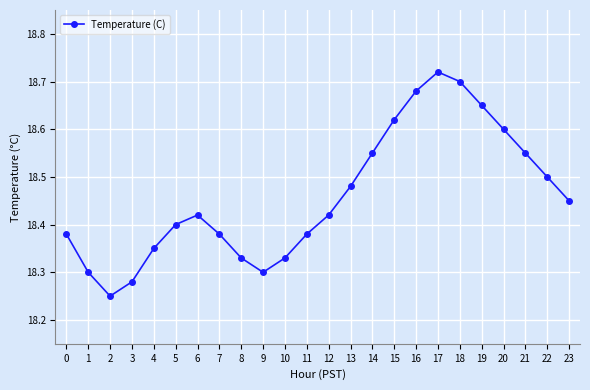

How many points are higher than both their immediate neighbors (excluding endpoints)?

2